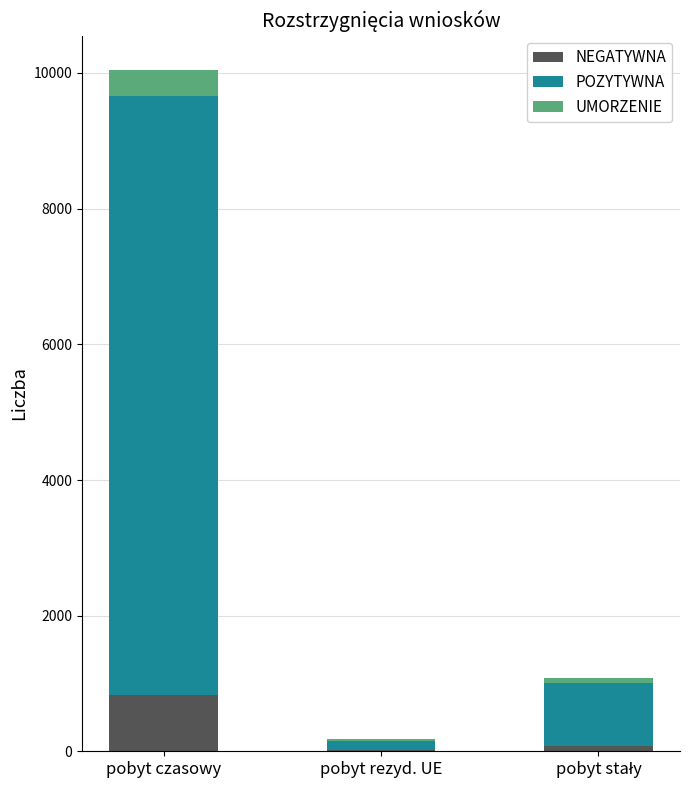

Count the number of categories in the chart.

3